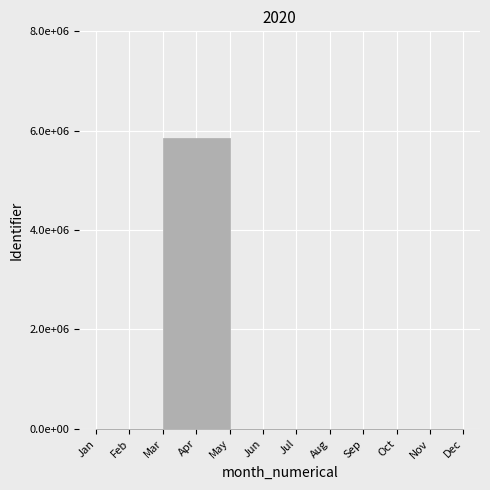

What is the value of the 2nd point from the left?

5847837